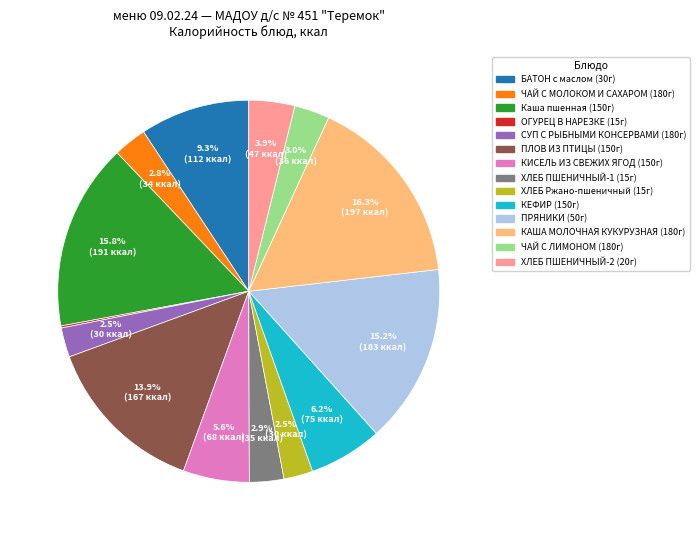

What percentage is the БАТОН с маслом (30г) slice, to the nearest percent?

9%